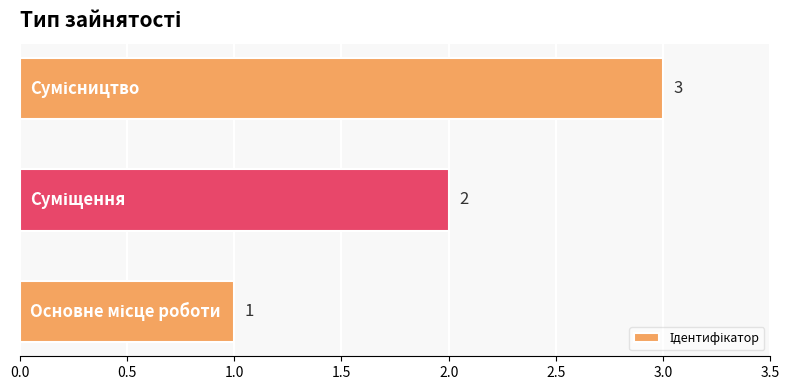

Are the bars grouped side by side (vs. stacked)?

No